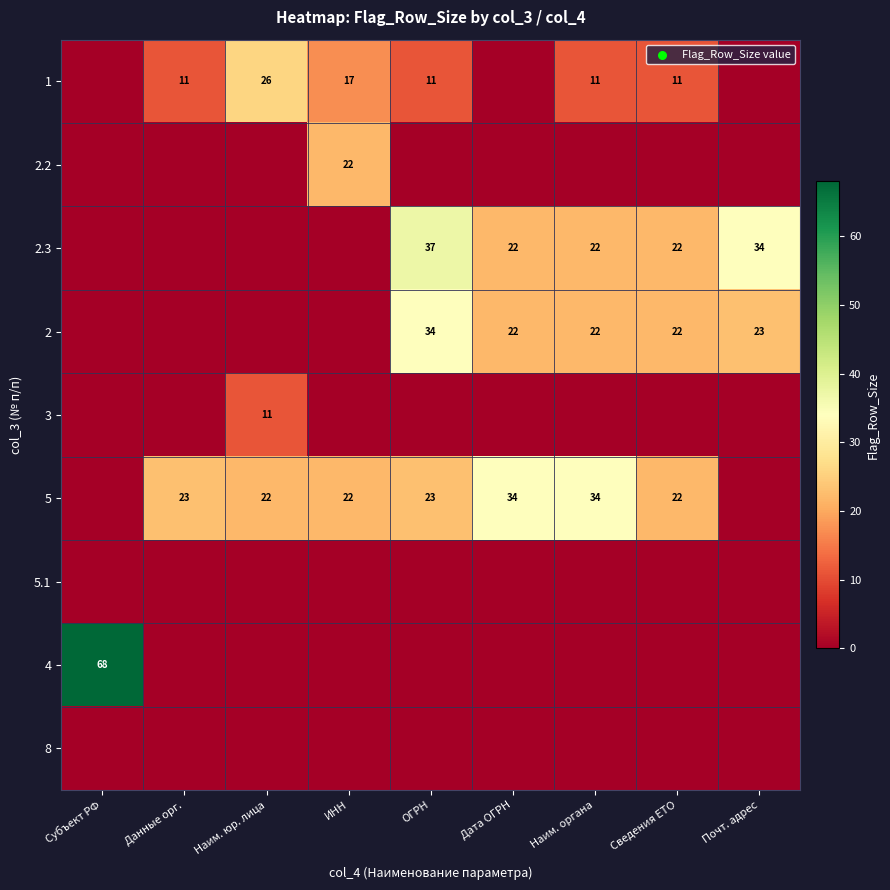

Is it true that 1 equals 26 at Наим. юр. лица?

True